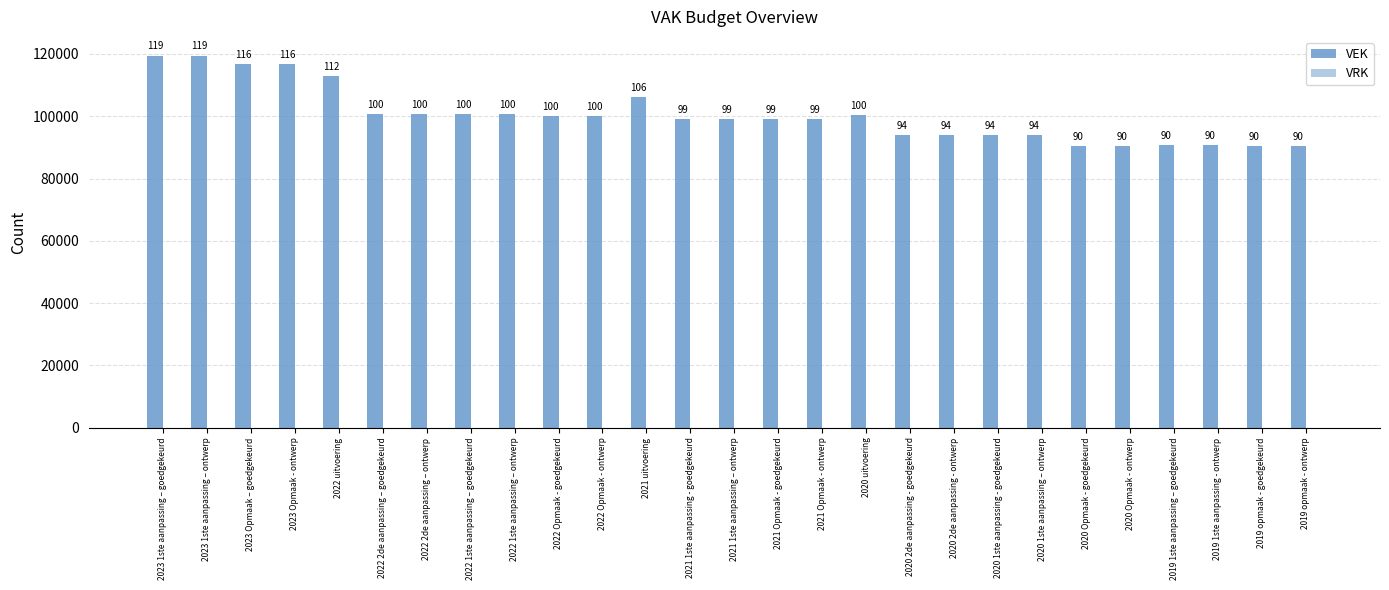

What is the label of the 11th bar from the right?

2020 uitvoering